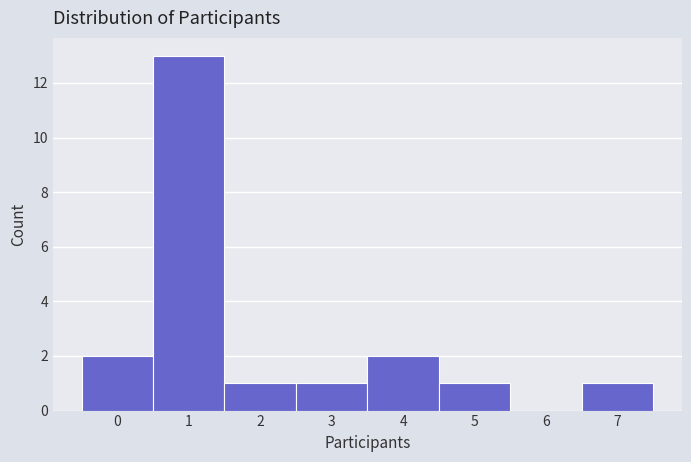

Reading left to right, transcribe this chart: for each bar, give the range it covers on the x-axis and its height. The values are not printed on the chart, so give them approximately, as read against the axis.

-0.5 to 0.5: 2
0.5 to 1.5: 13
1.5 to 2.5: 1
2.5 to 3.5: 1
3.5 to 4.5: 2
4.5 to 5.5: 1
5.5 to 6.5: 0
6.5 to 7.5: 1